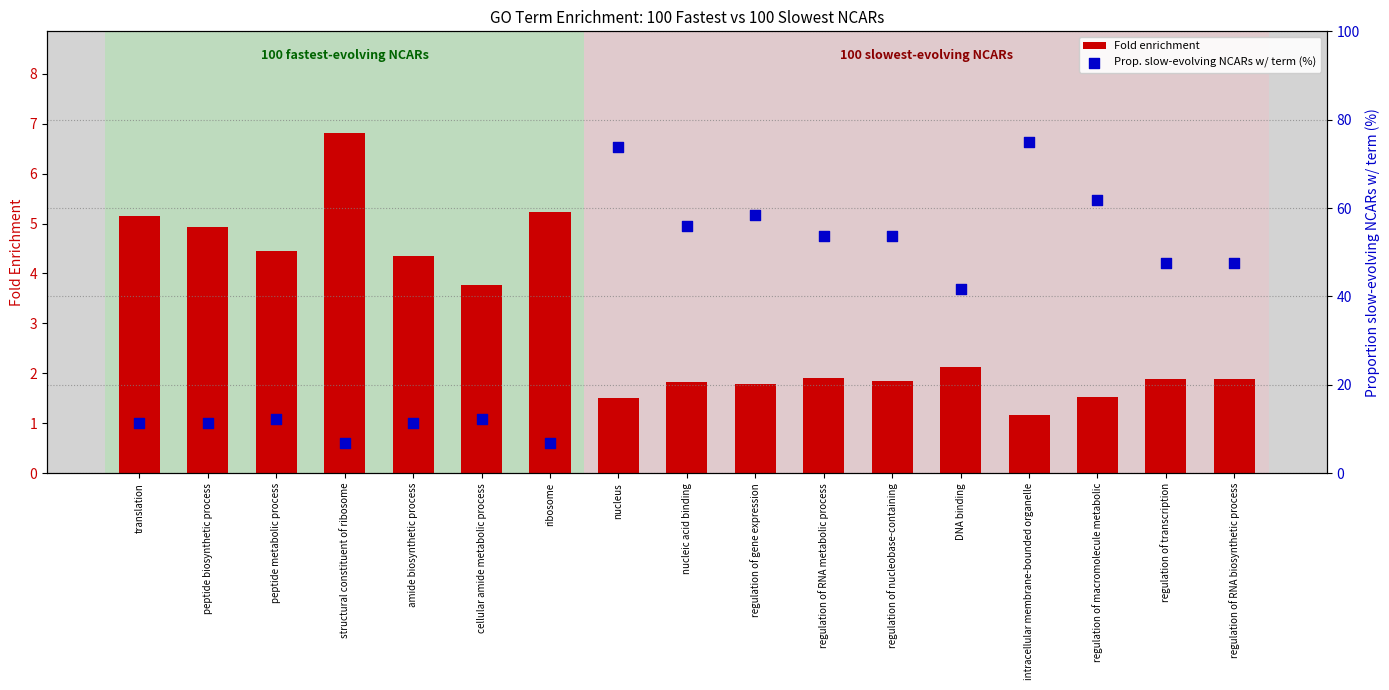

At which category is the sum across all series the highest?

intracellular membrane-bounded organelle